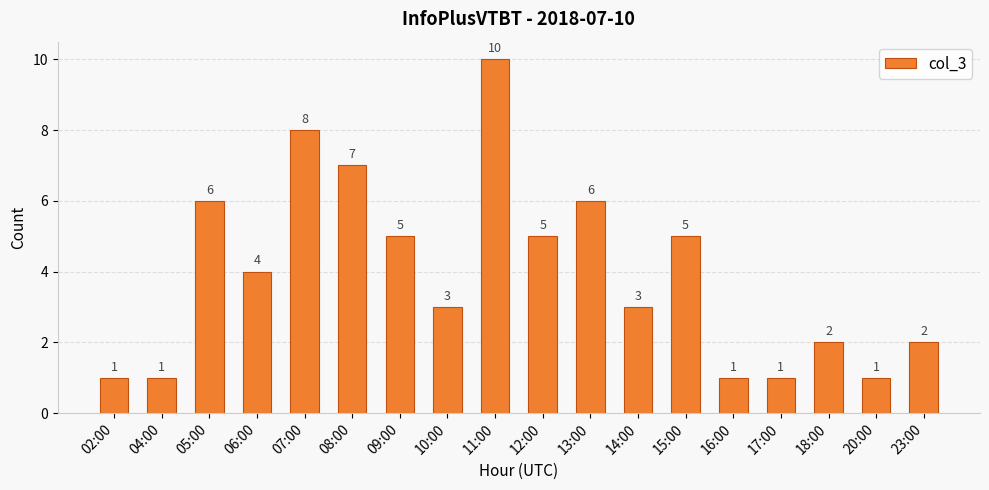

What is the smallest value displayed?

1